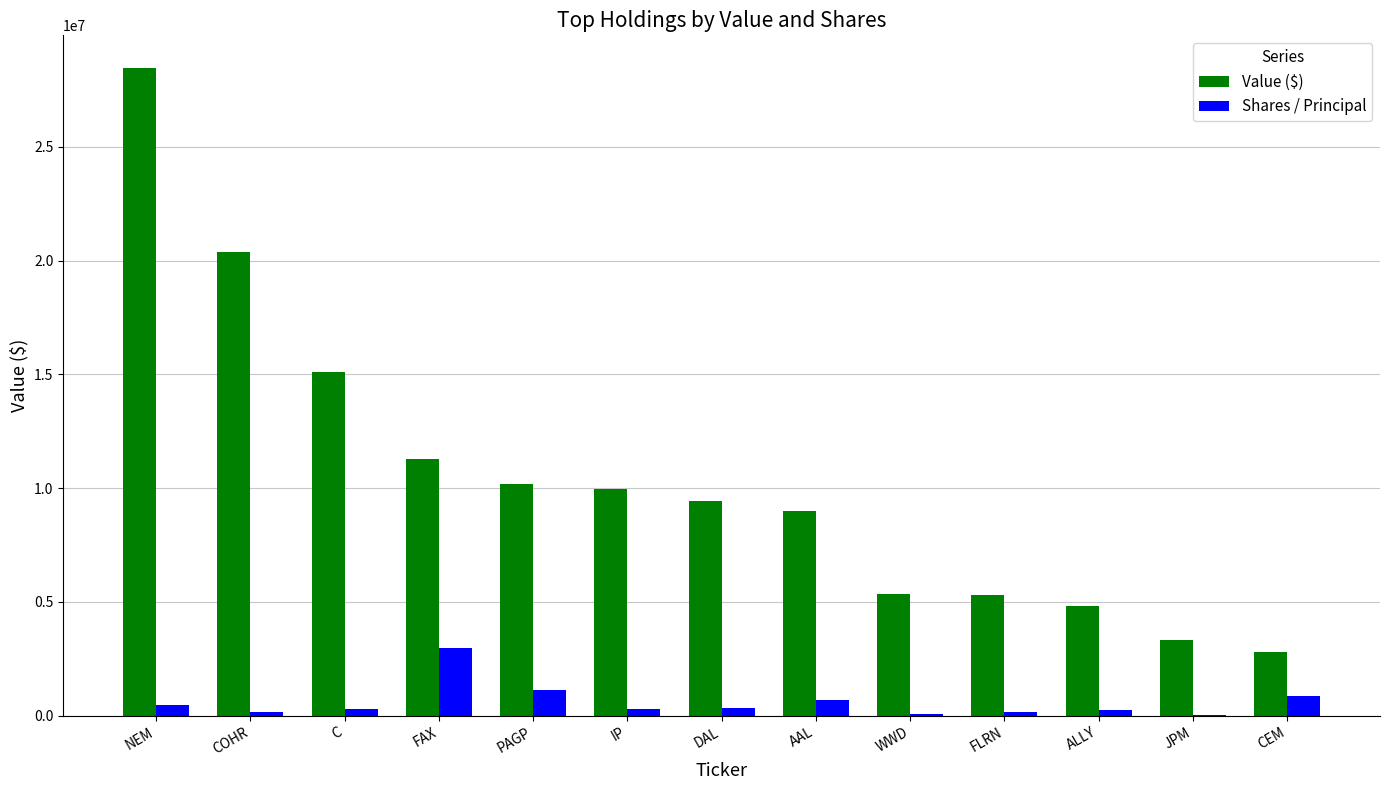

What value does the Shares / Principal series have at WWD?

68974